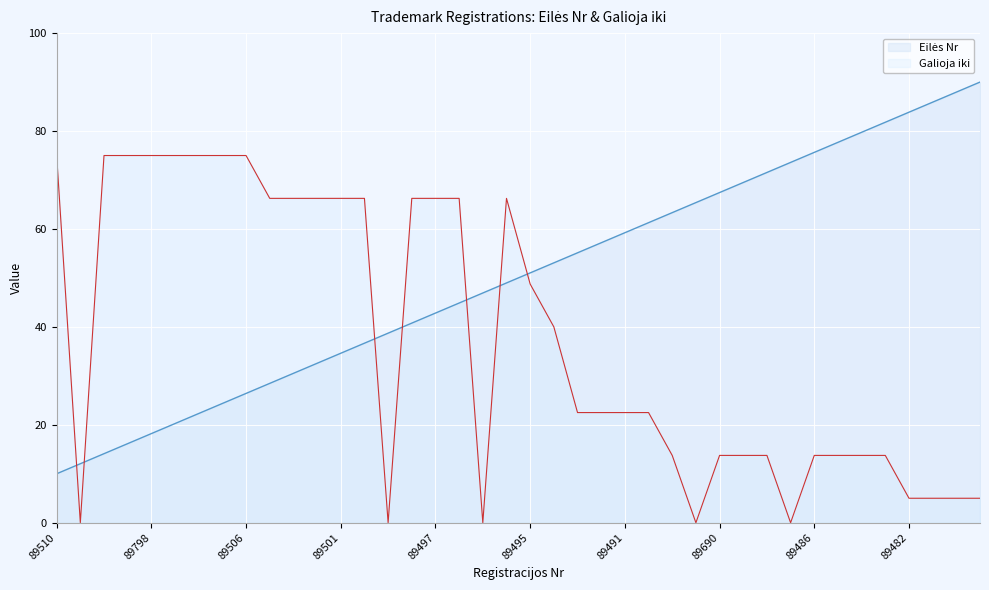

The chart shows a value of 26.4 at 89506. True or false?

True